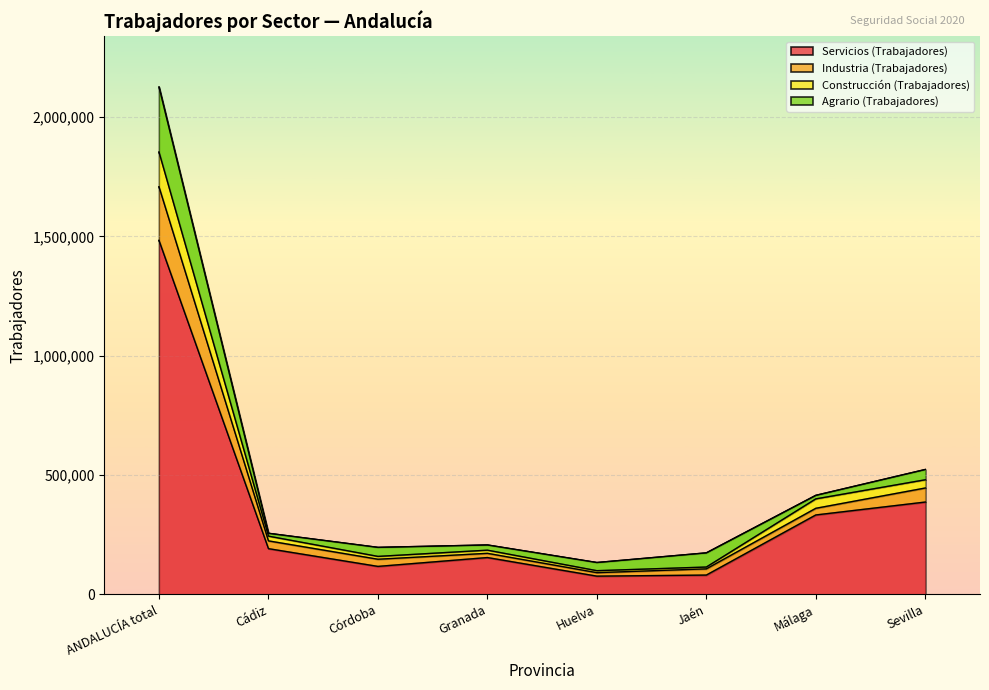

Which category has the highest value in the Industria (Trabajadores) series?

ANDALUCÍA total